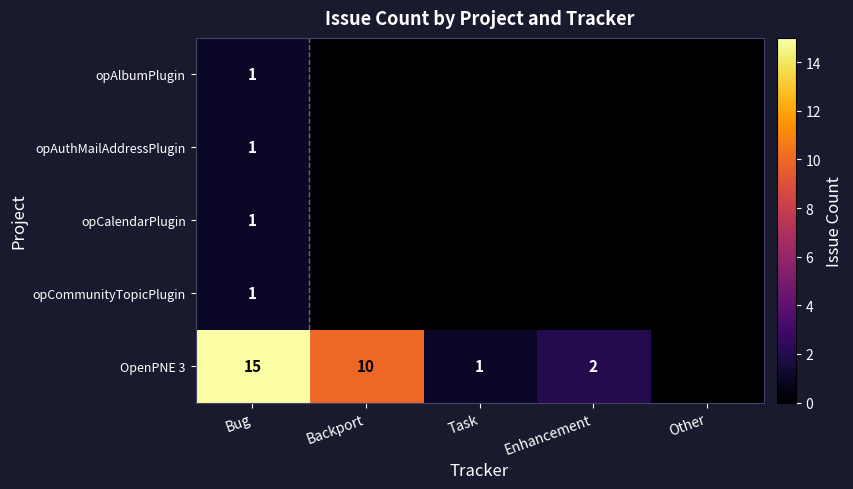

The OpenPNE 3 series shows 0 at Enhancement. True or false?

False